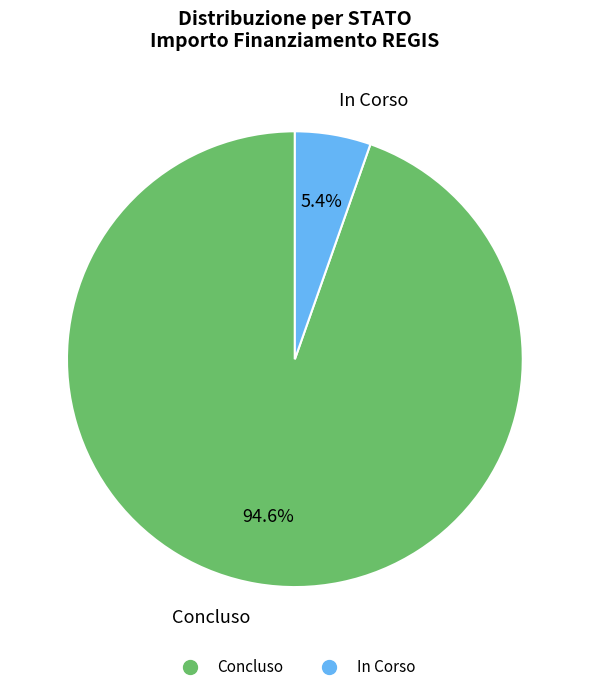

What is the largest slice in the pie chart?

Concluso